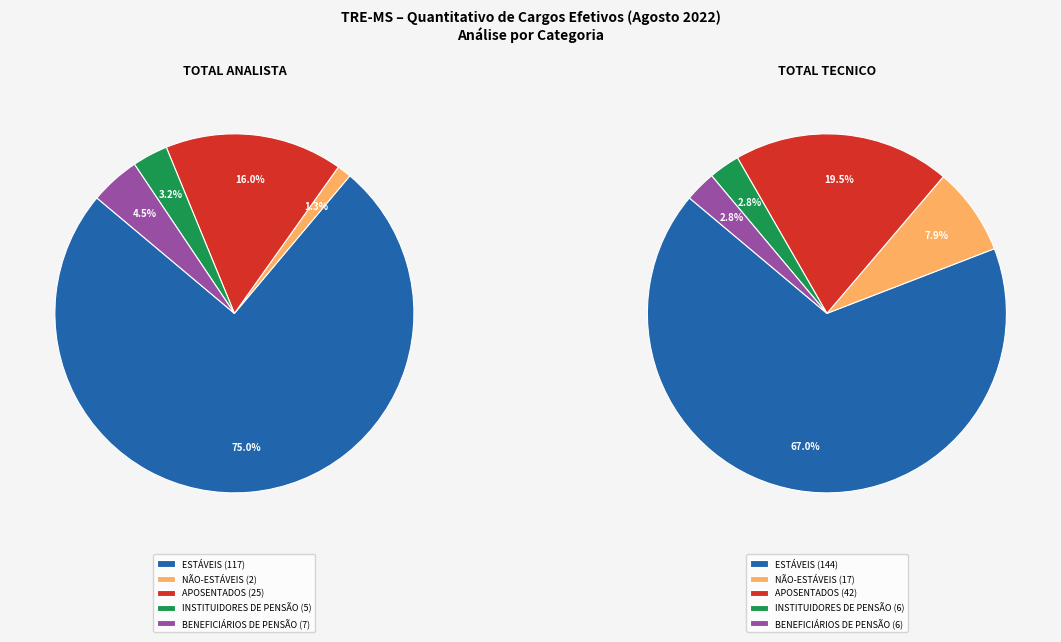

Combined, do TOTAL TÉCNICO and TOTAL ANALISTA account for over 50%?

Yes